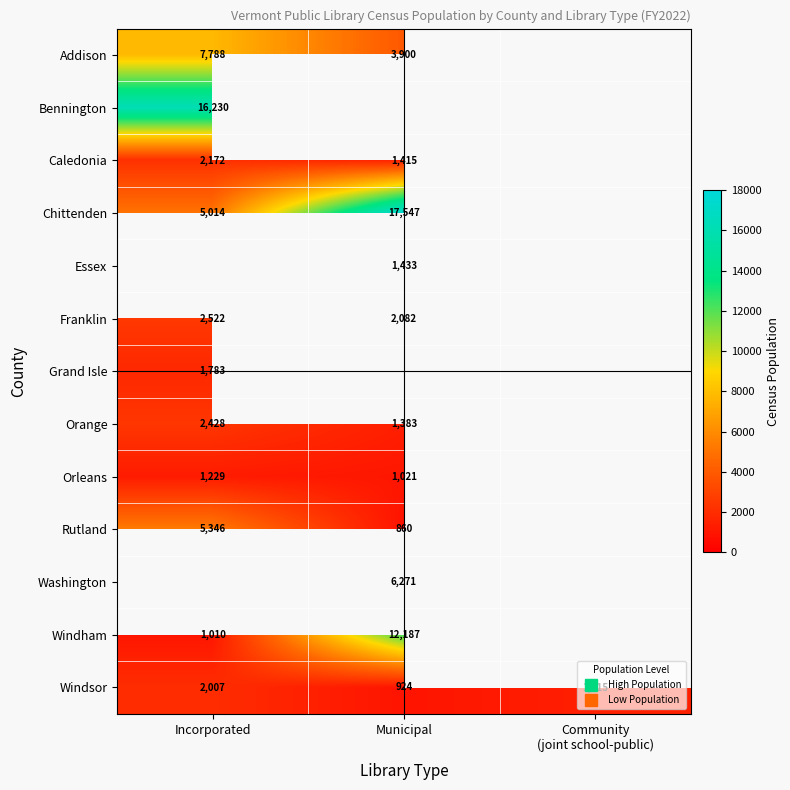

At which label does Grand Isle reach its minimum?

Incorporated